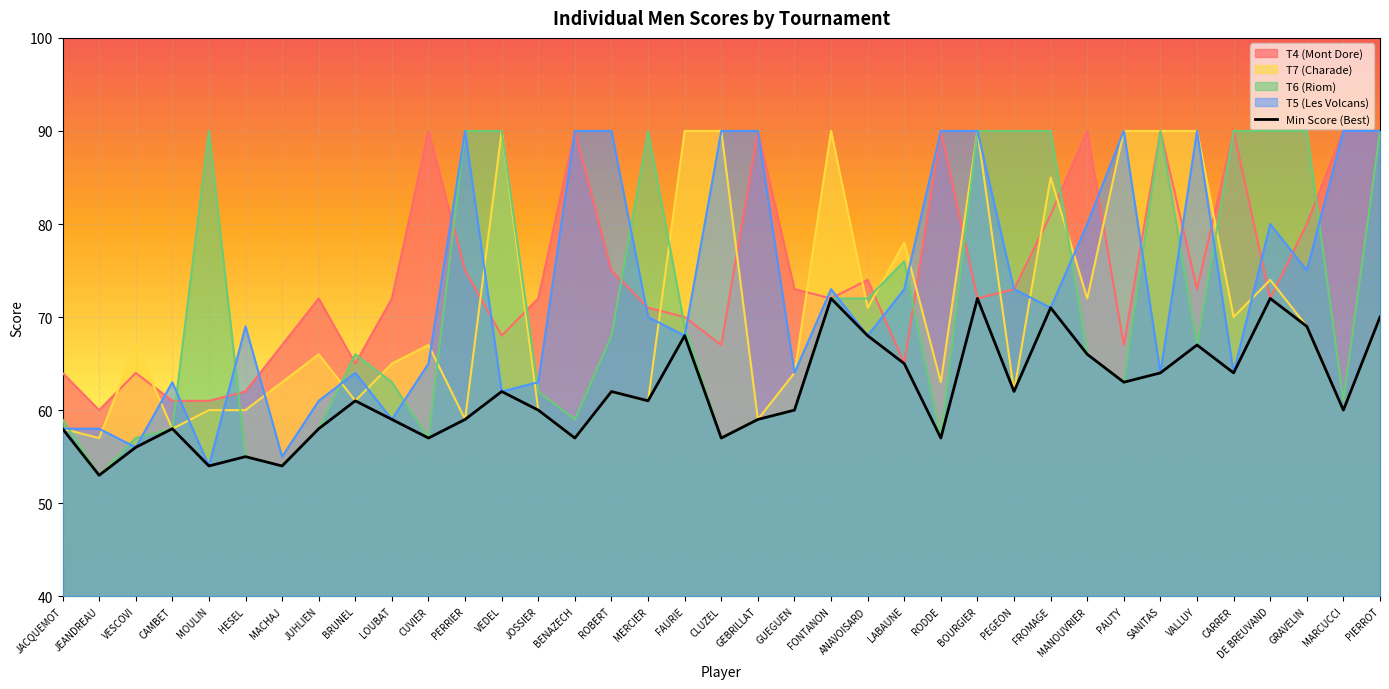

What is the label of the 17th point from the right?

GUEGUEN